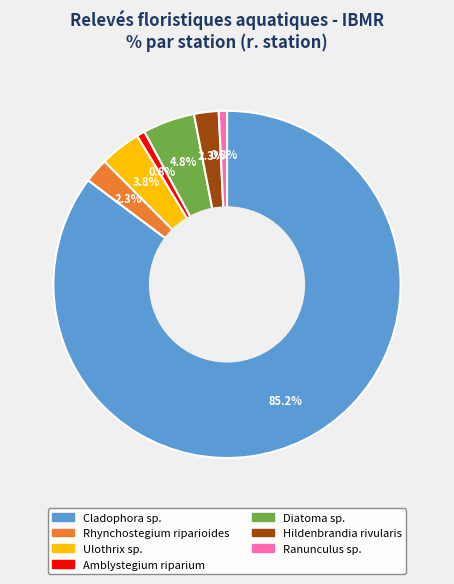

Which slice is the largest?

Cladophora sp.